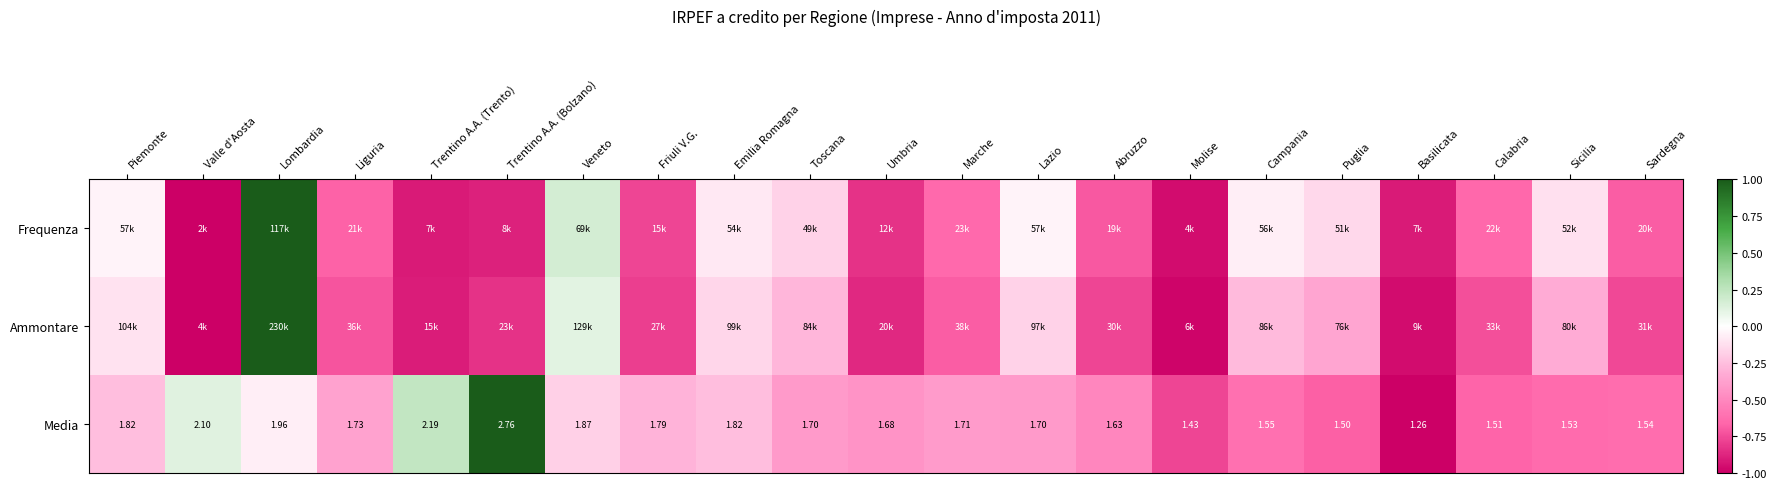

Which category has the highest value in the Media series?

Trentino A.A. (Bolzano)